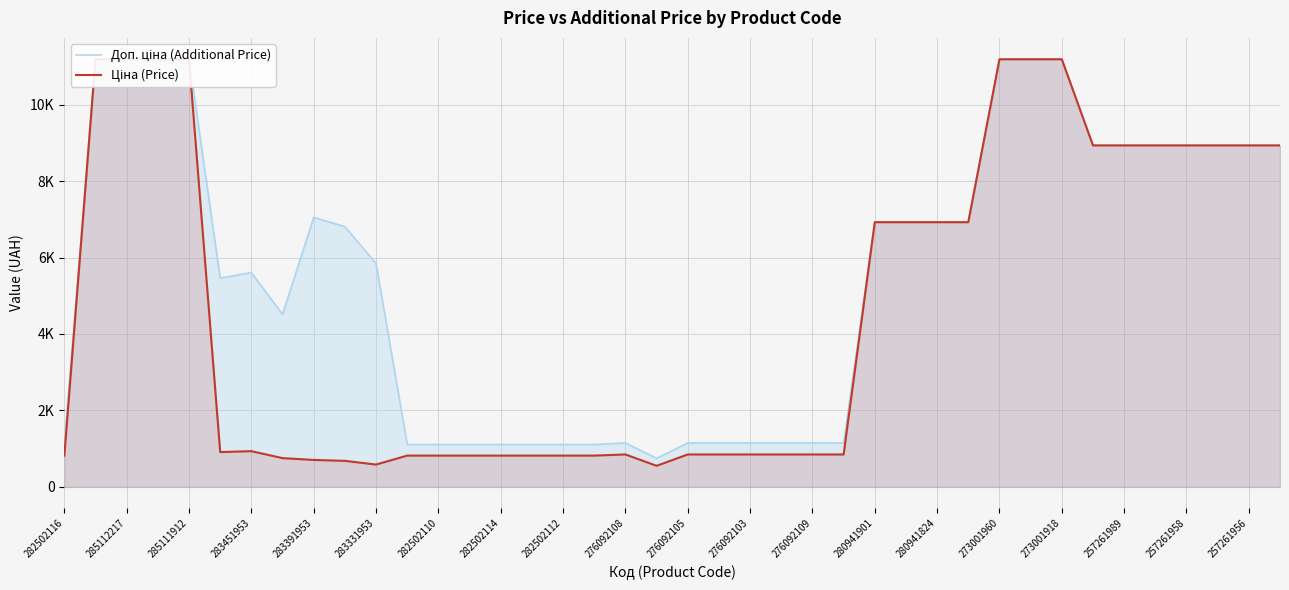

What is the difference between the maximum and second lowest values in the Ціна (Price) series?

10603.8